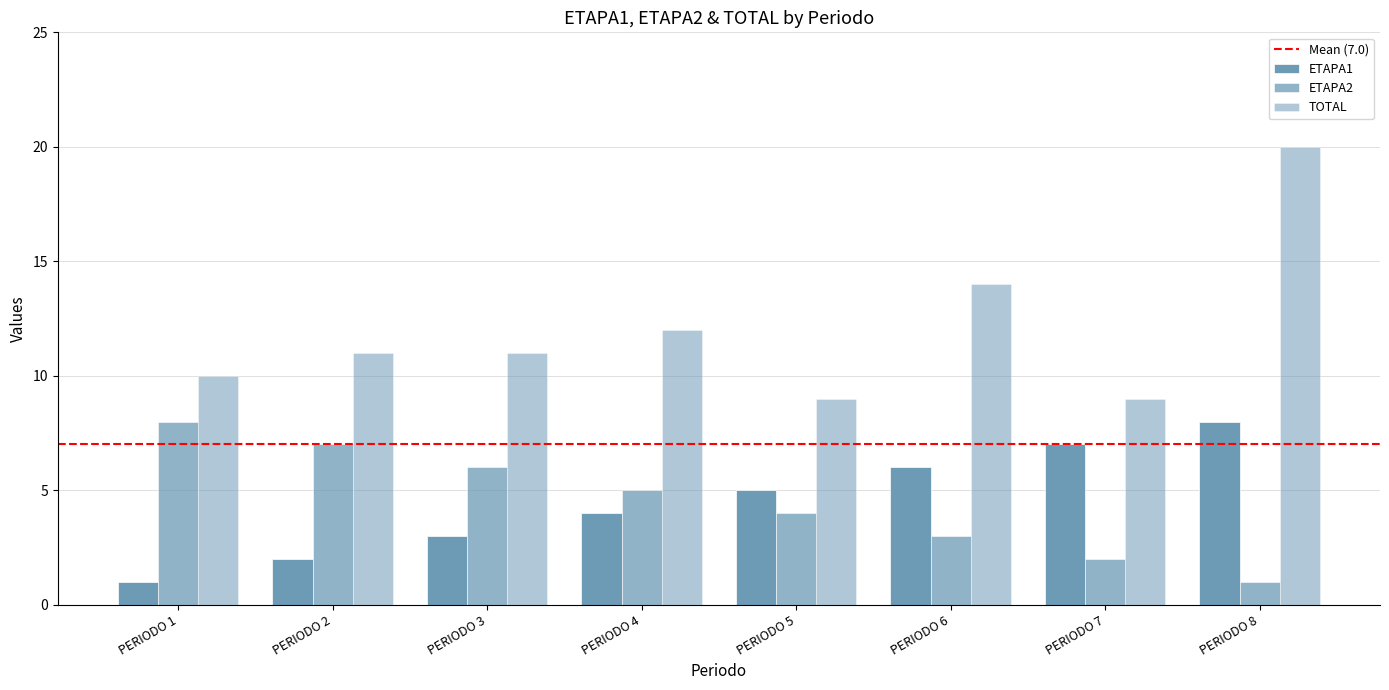

Does the chart contain stacked bars?

No